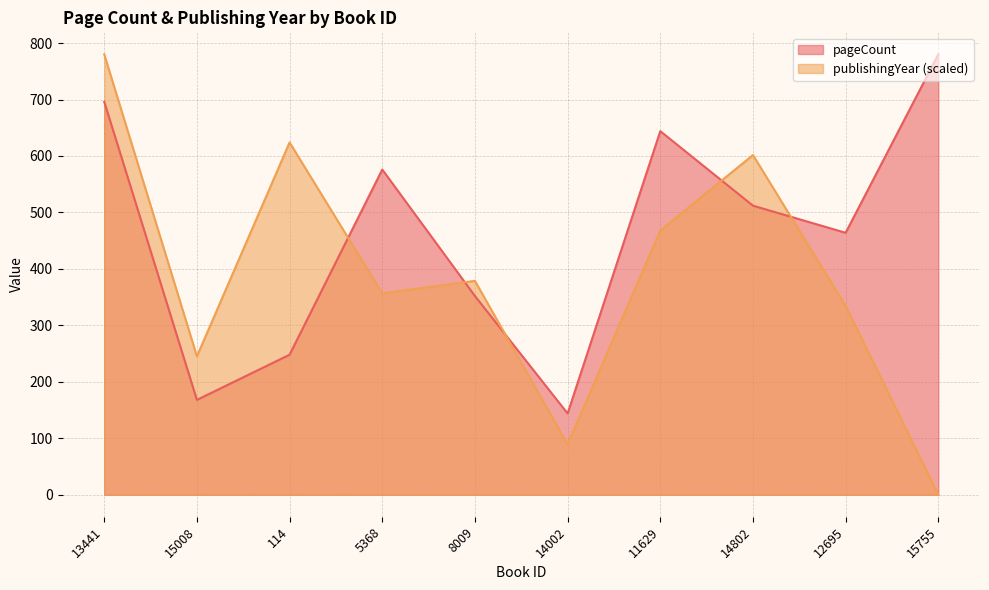

How many series are shown in this chart?

2